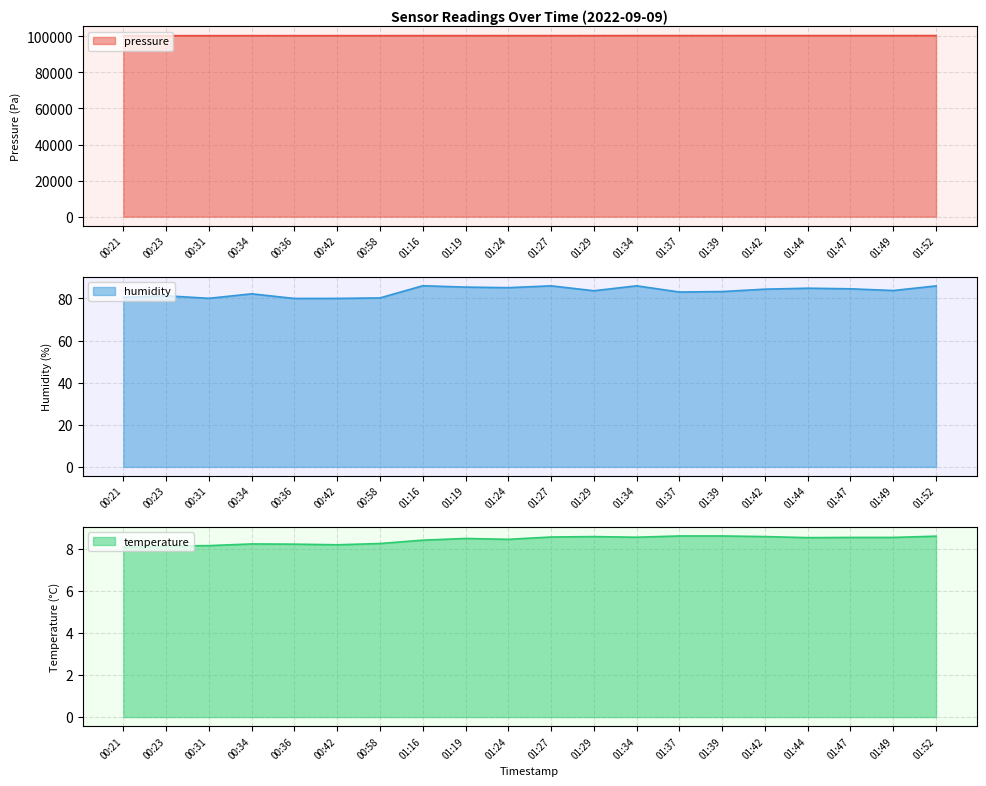

Which series has the widest spread of values?

pressure